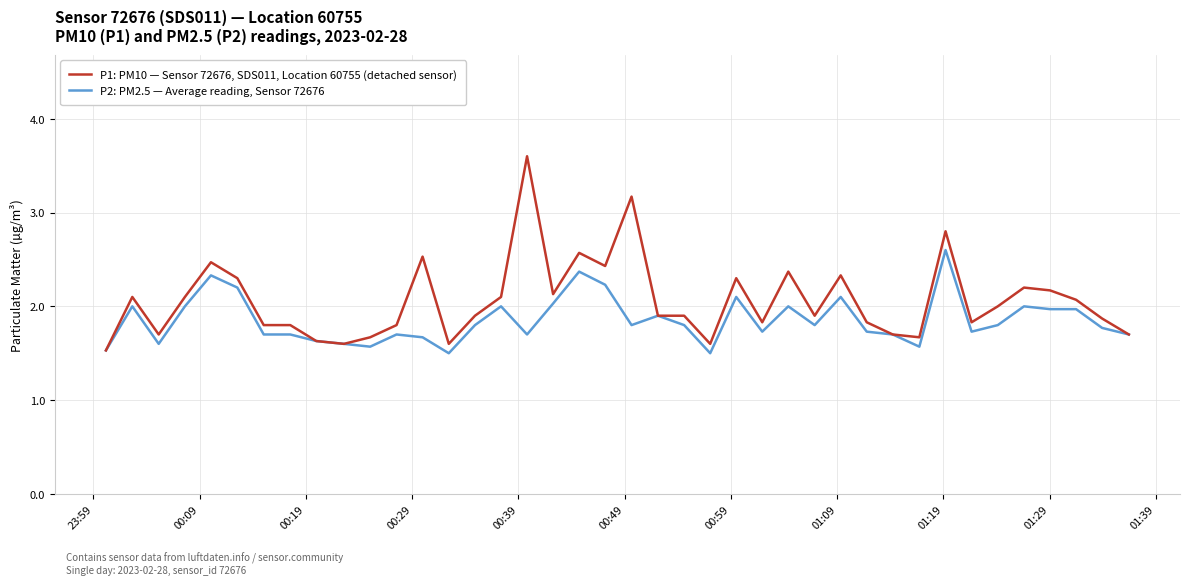

List the series in order of their overall mean, highest first.

P1: PM10 — Sensor 72676, SDS011, Location 60755 (detached sensor), P2: PM2.5 — Average reading, Sensor 72676